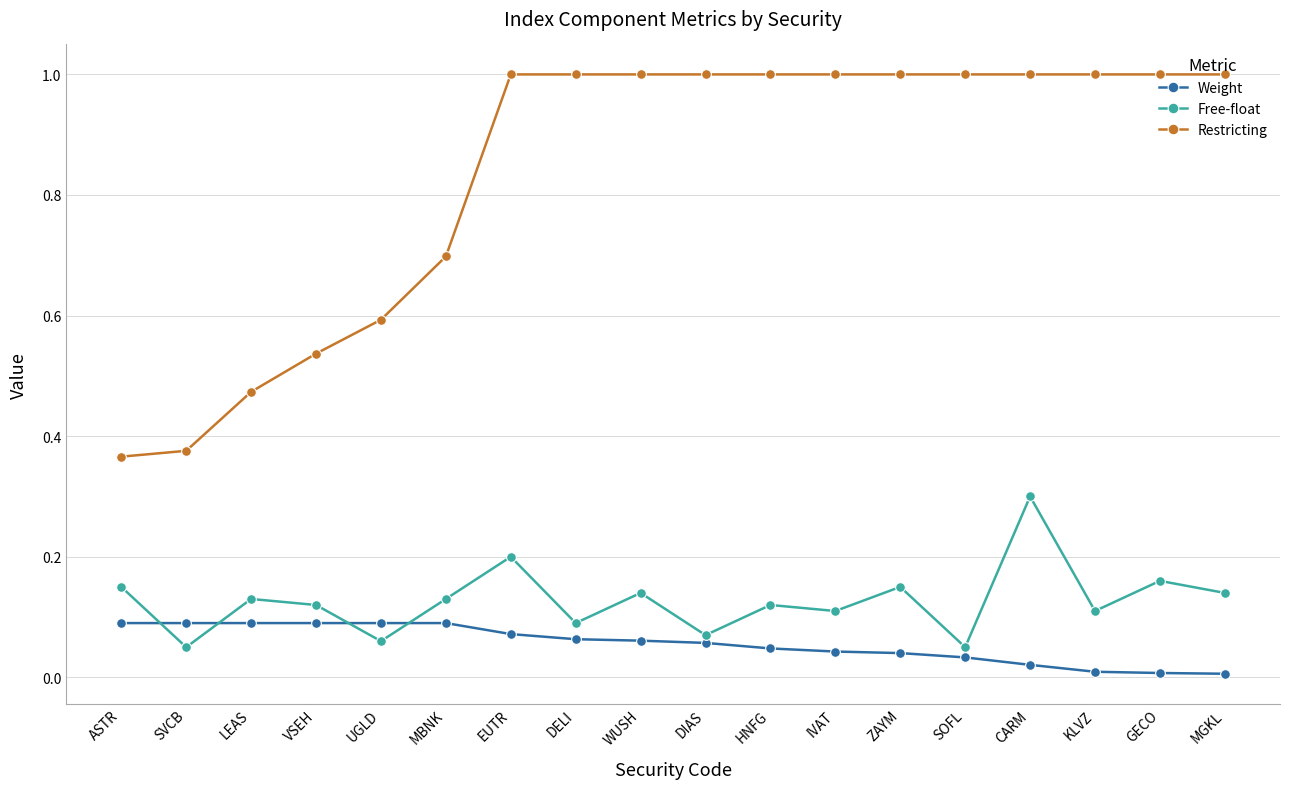

Is the value of Restricting at IVAT greater than the value of Free-float at UGLD?

Yes